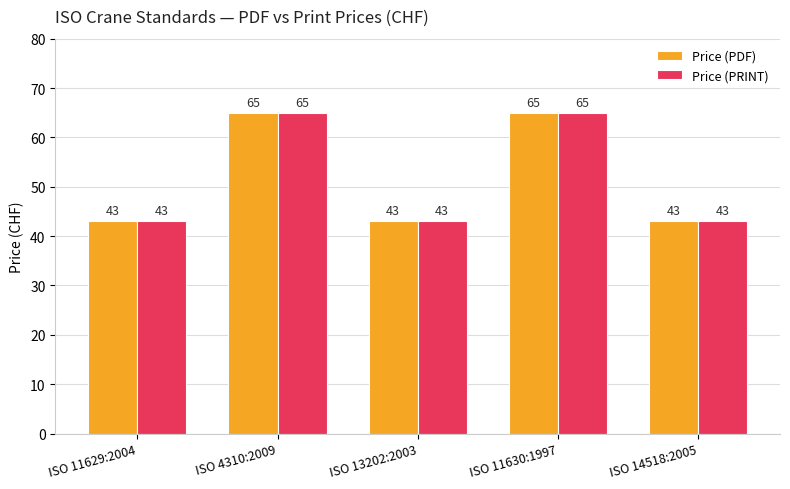

At how many categories does at least one series exceed 59?

2